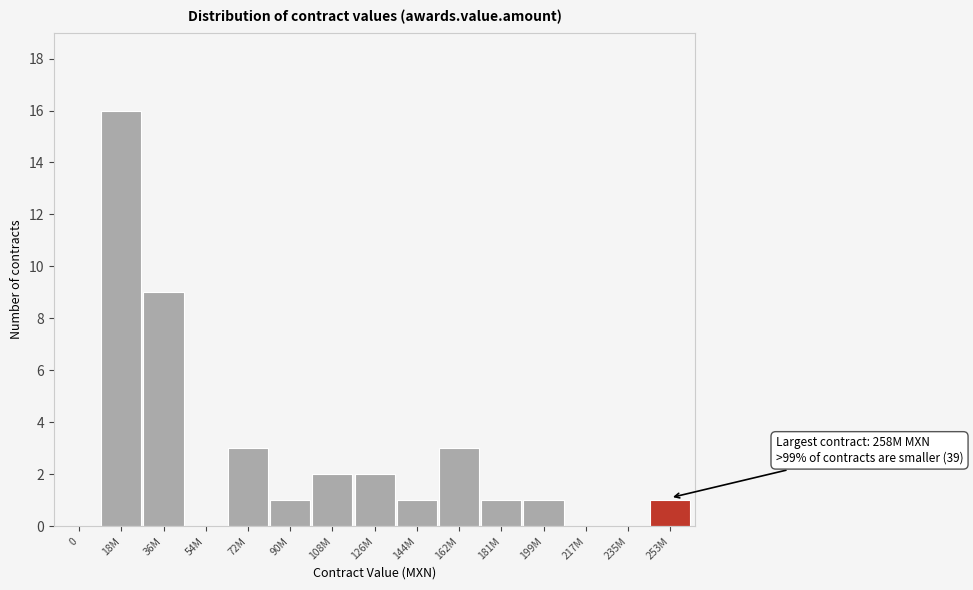

Reading left to right, list all the values displayed in this chart.

0=0	18M=16	36M=9	54M=0	72M=3	90M=1	108M=2	126M=2	144M=1	162M=3	181M=1	199M=1	217M=0	235M=0	253M=1